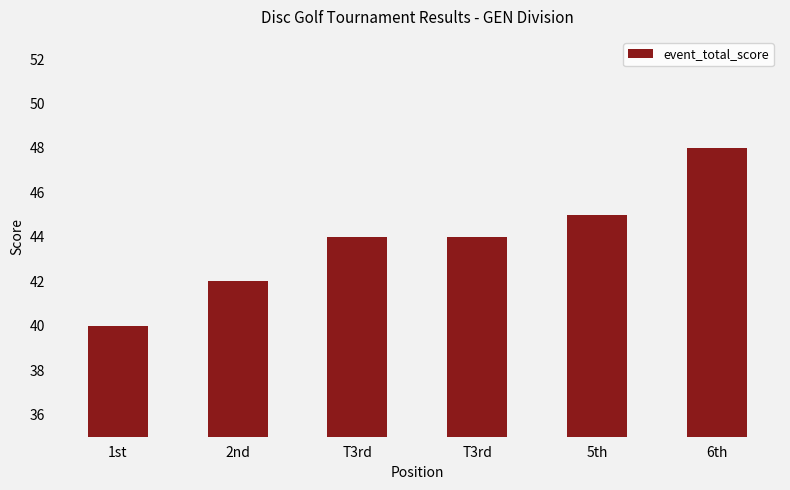

Between 5th and T3rd, which is larger?

5th